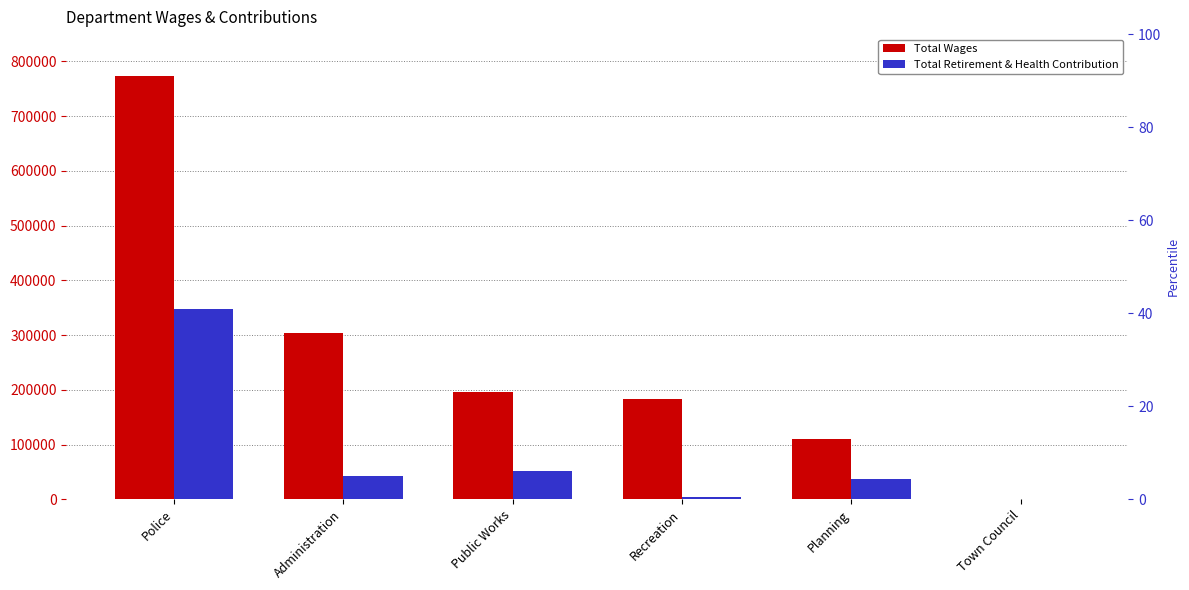

Reading left to right, list all the values displayed in this chart.

Total Wages: Police=773113	Administration=303584	Public Works=195814	Recreation=183295	Planning=110000	Town Council=0
Total Retirement & Health Contribution: Police=347389	Administration=41793	Public Works=51942	Recreation=4605	Planning=36924	Town Council=0